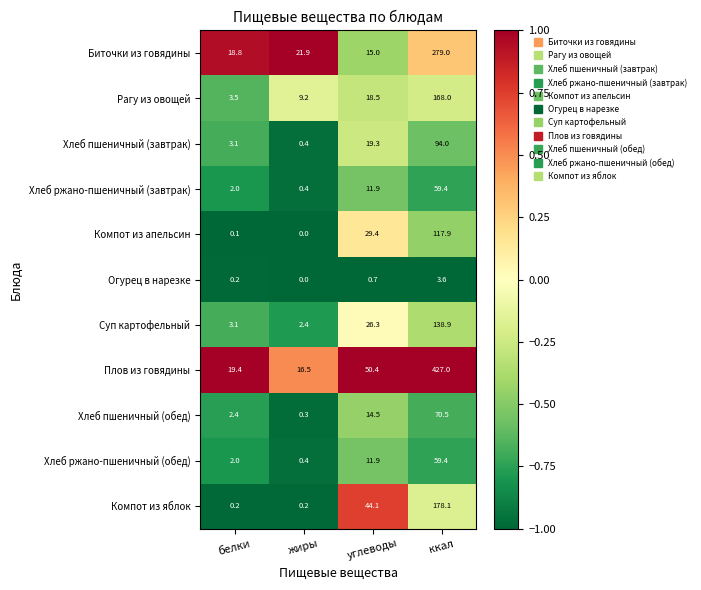

What is the sum of the Компот из яблок values at углеводы and ккал?

222.2